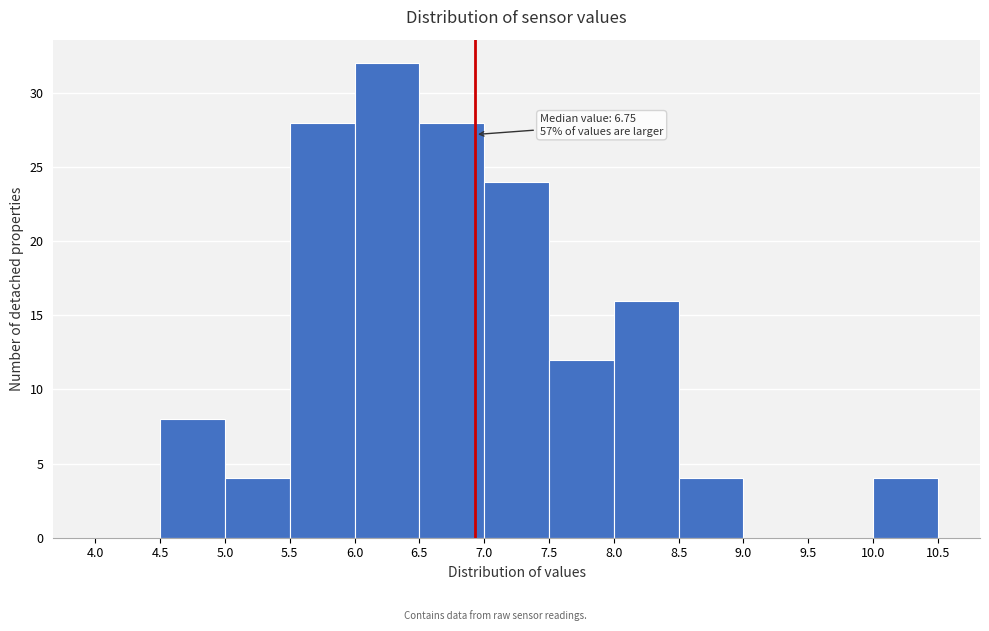

Over which range of the x-axis is the bar tallest?

6.0 to 6.5